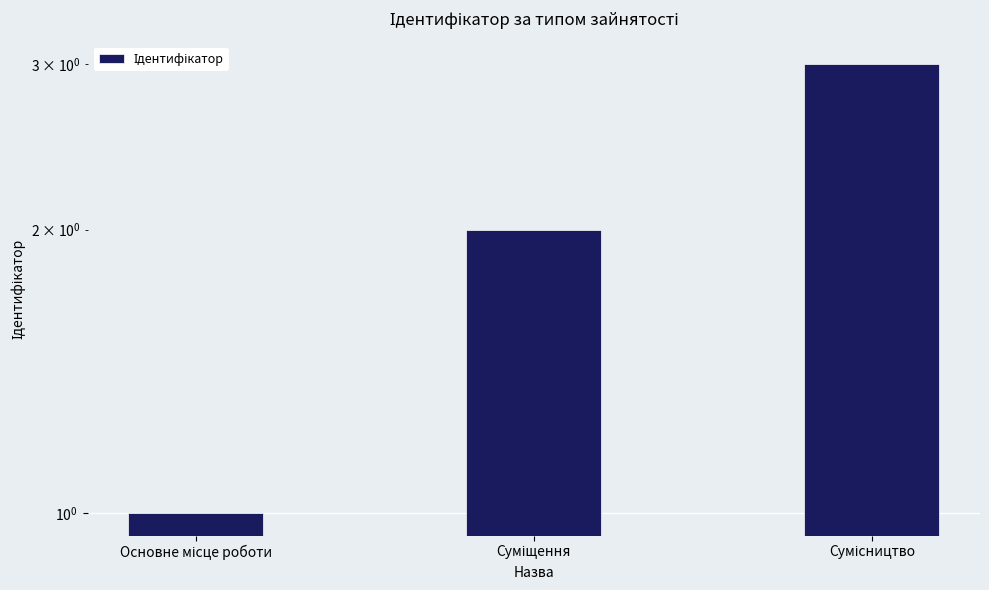

Reading left to right, what are all the values shown in this chart?

1	2	3